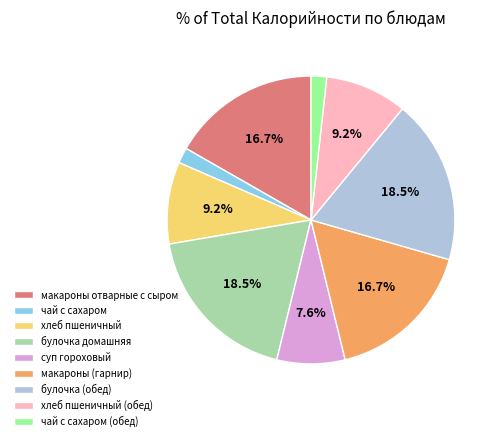

To the nearest percent, what portion does макароны (гарнир) represent?

17%